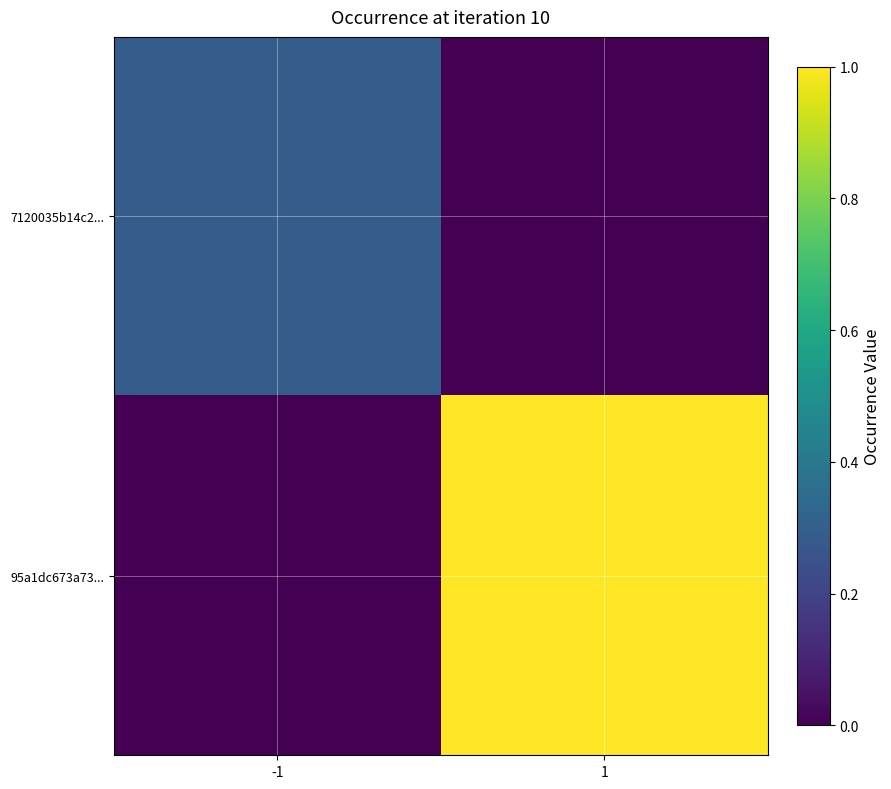

At how many categories does at least one series exceed 0?

2